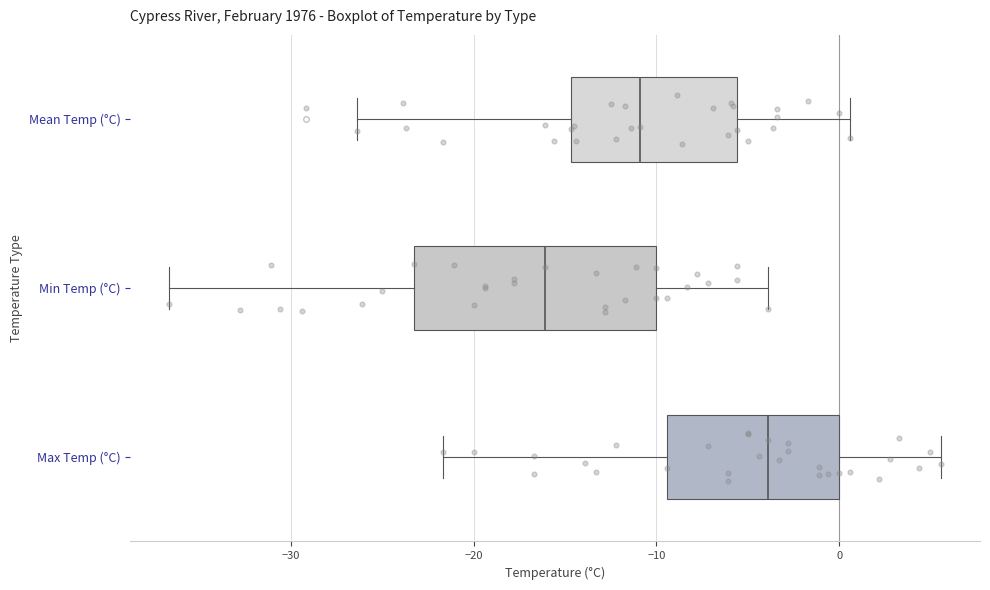

Where is the left edge of the box for Min Temp (°C) on the x-axis? The values are not printed on the chart, so give them approximately, as read against the axis.

-23